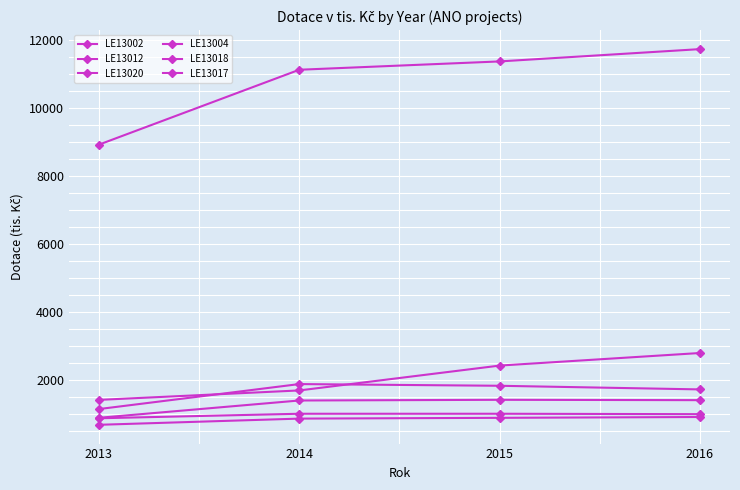

Reading right to left, transcribe all the data shown in this chart.

LE13002: 2016=984	2015=996	2014=996	2013=863
LE13012: 2016=2783	2015=2413	2014=1682	2013=1404
LE13020: 2016=900	2015=876	2014=853	2013=671
LE13004: 2016=1396	2015=1406	2014=1386	2013=877
LE13018: 2016=11723	2015=11361	2014=11116	2013=8913
LE13017: 2016=1712	2015=1819	2014=1869	2013=1134